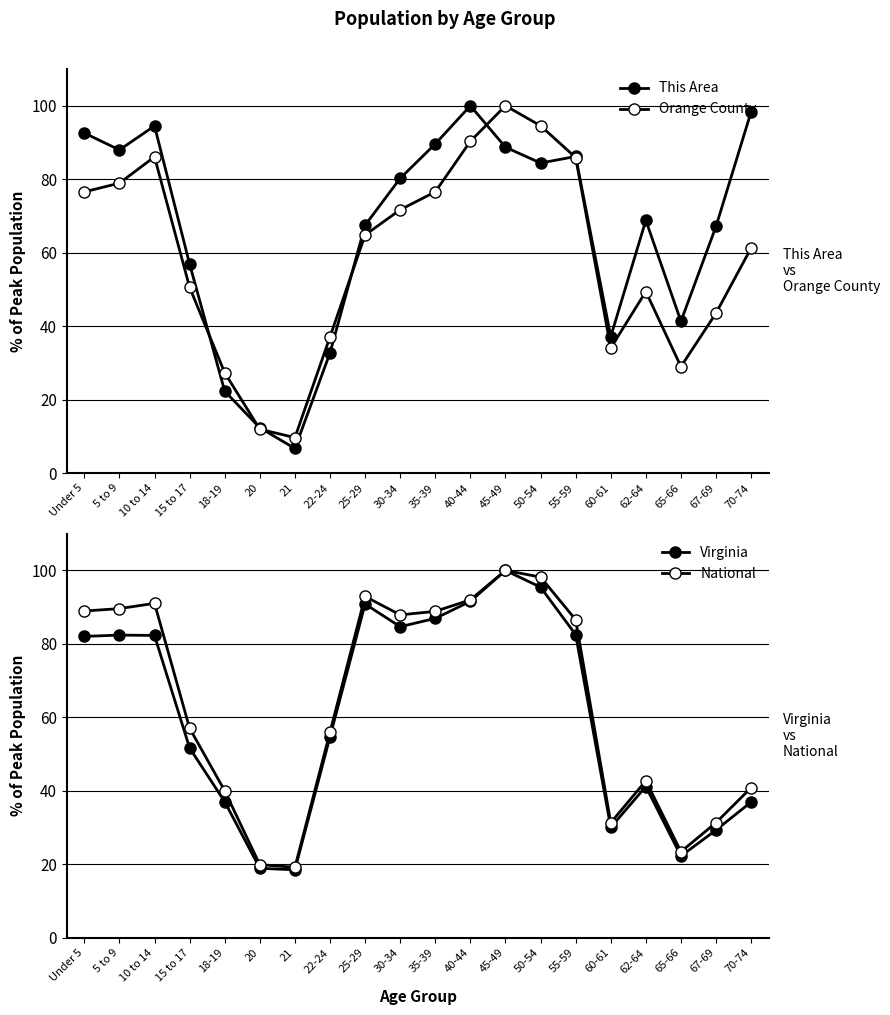

What is the sum of the National values at 25-29 and 50-54?

191.1